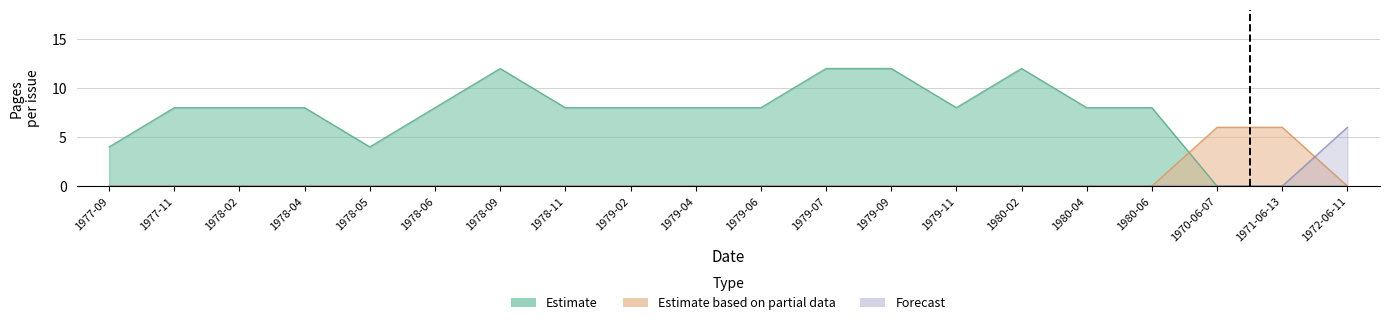

Which series has the largest range (max minus min)?

Estimate